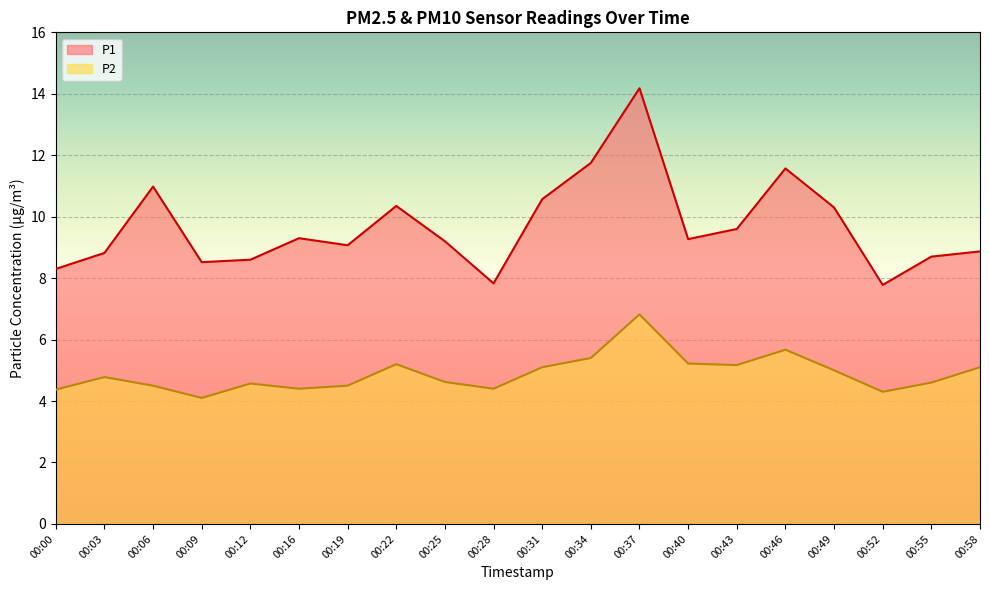

Is the value of P1 at 00:09 greater than the value of P2 at 00:06?

Yes